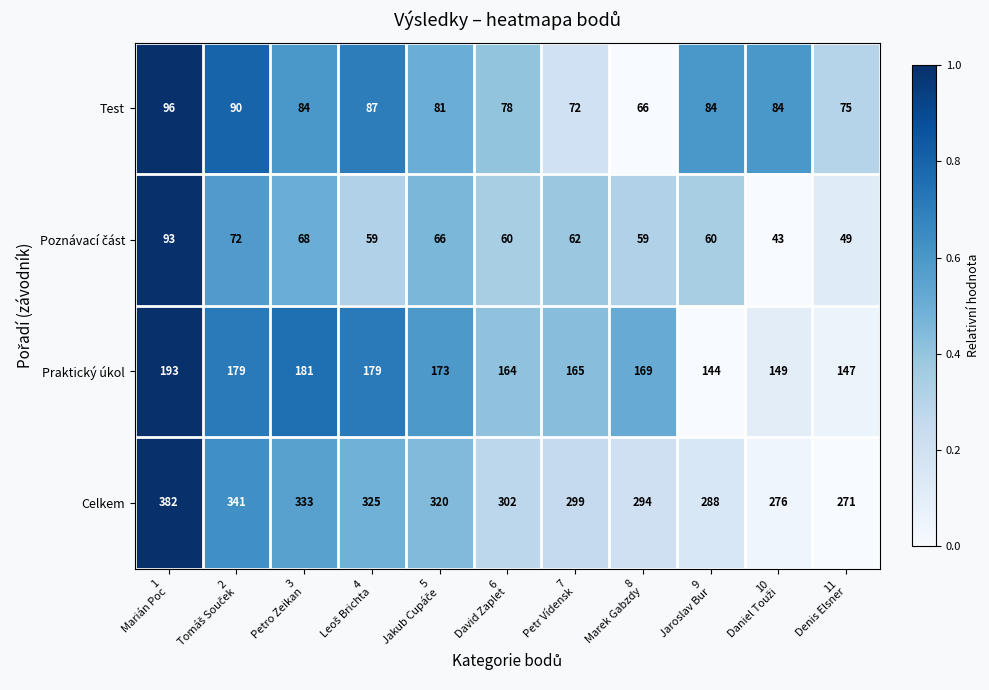

Which series changed the most between 8
Marek Gabzdy and 11
Denis Elsner?

Celkem